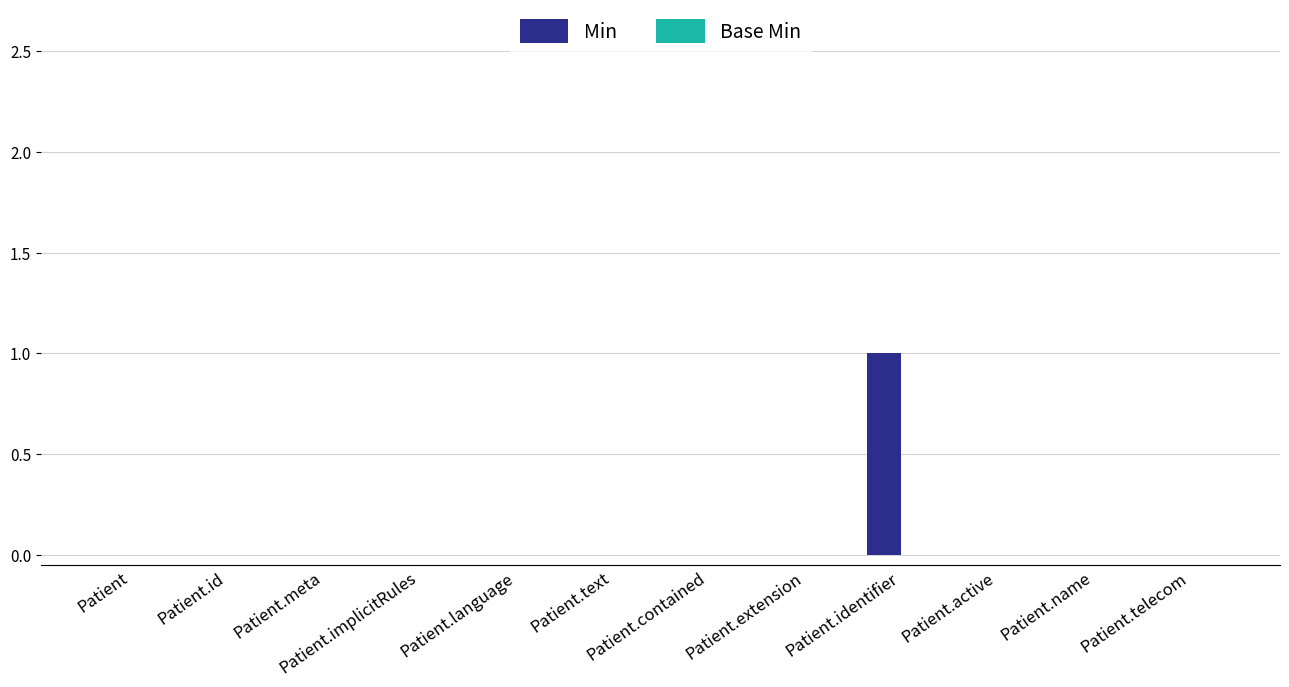

Which label corresponds to the largest value in the chart?

Patient.identifier